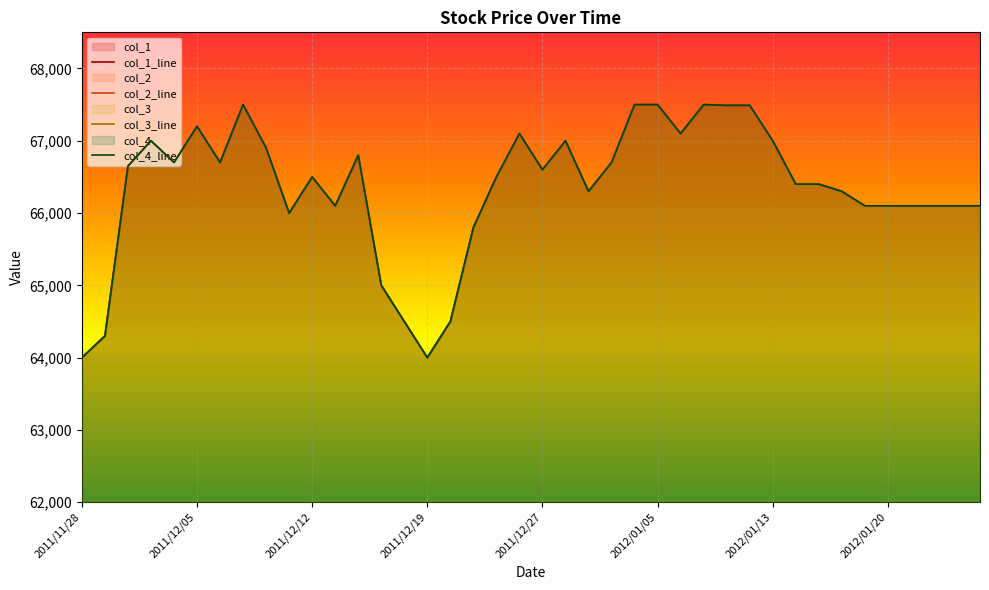

How many values in the col_4_line series are below 66500?

19